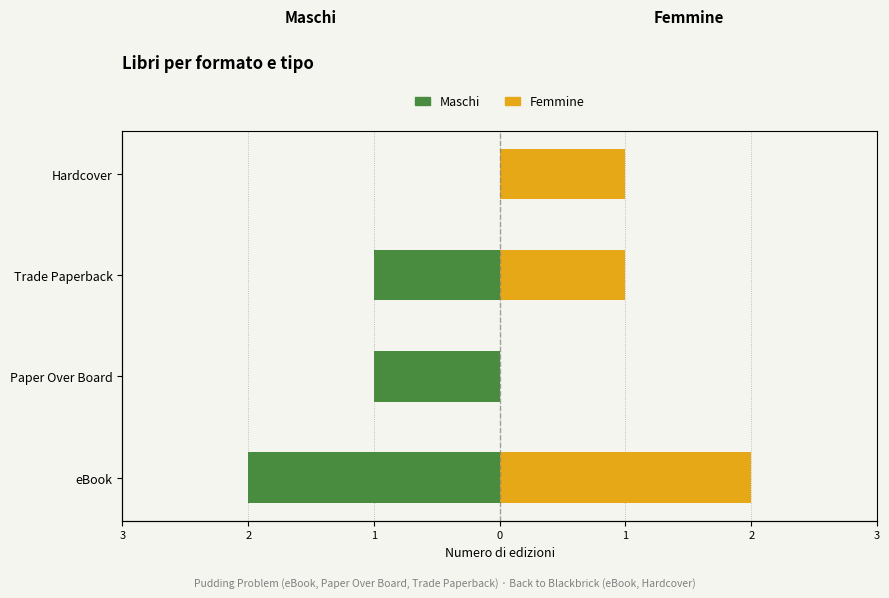

What is the value of the Femmine bar at the 4th from the left?

1